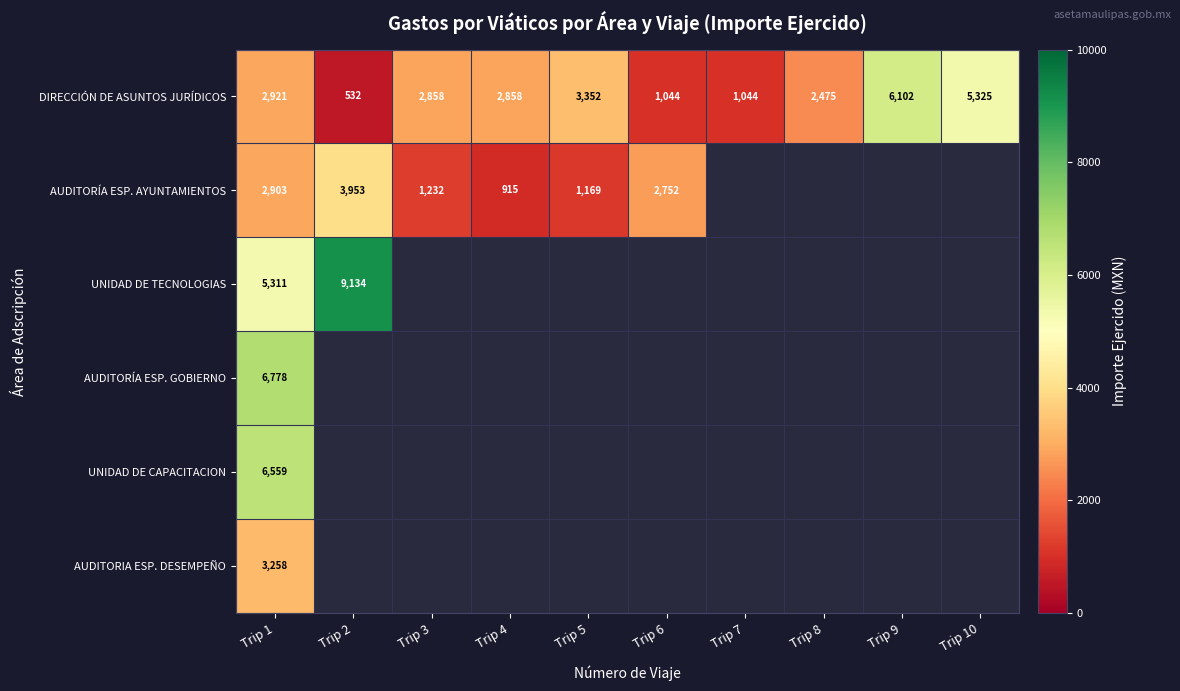

Which label corresponds to the largest value in the chart?

Trip 2